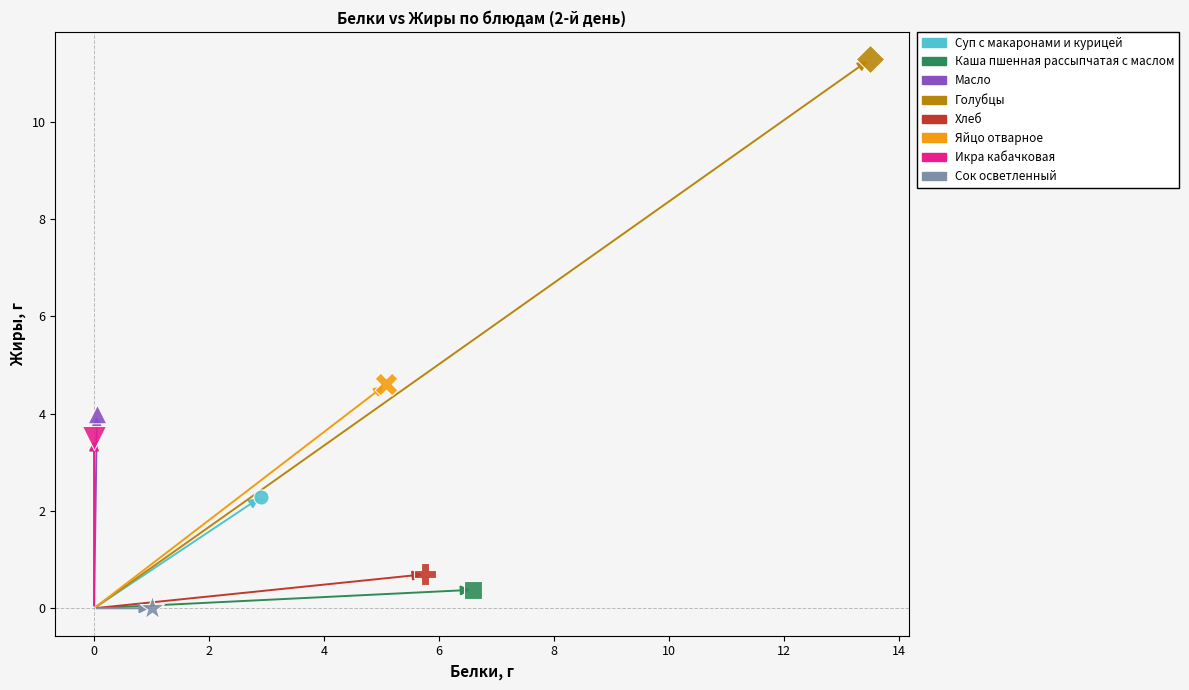

What are all the series names shown in the legend?

Суп с макаронами и курицей, Каша пшенная рассыпчатая с маслом, Масло, Голубцы, Хлеб, Яйцо отварное, Икра кабачковая, Сок осветленный